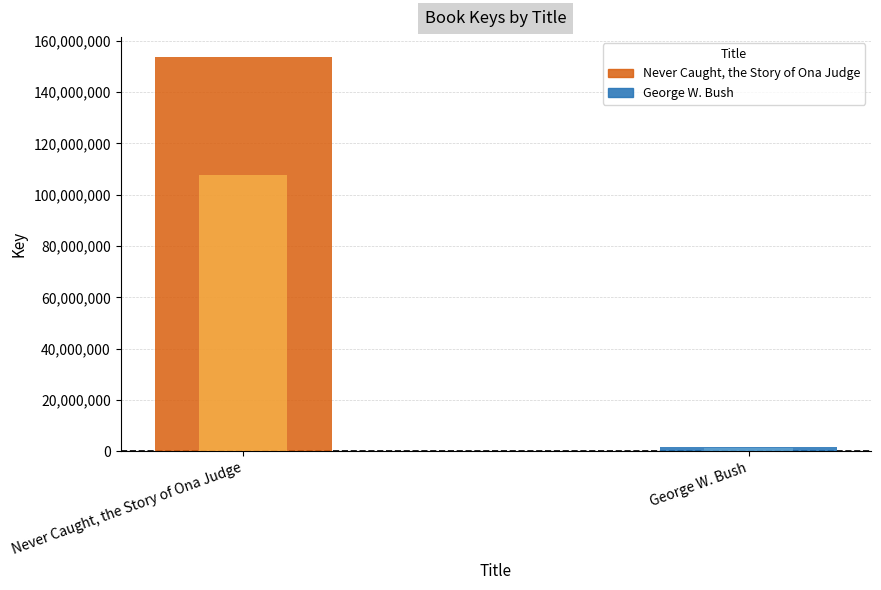

How many data points does each series have?

2